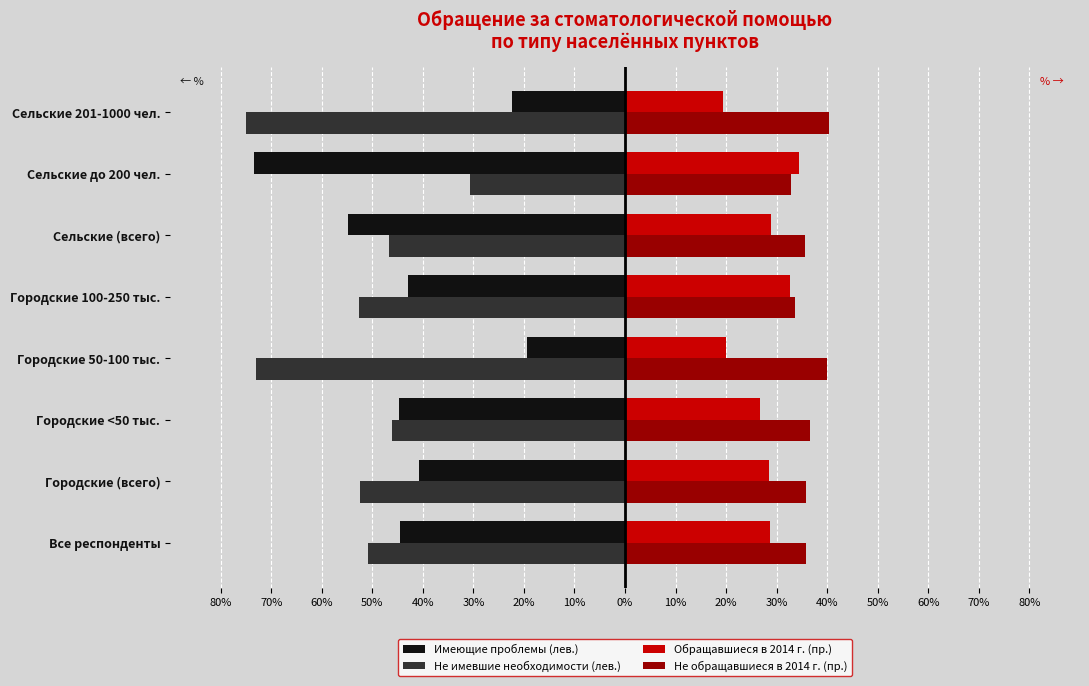

What is the maximum value for Не обращавшиеся в 2014 г. (пр.)?

40.4